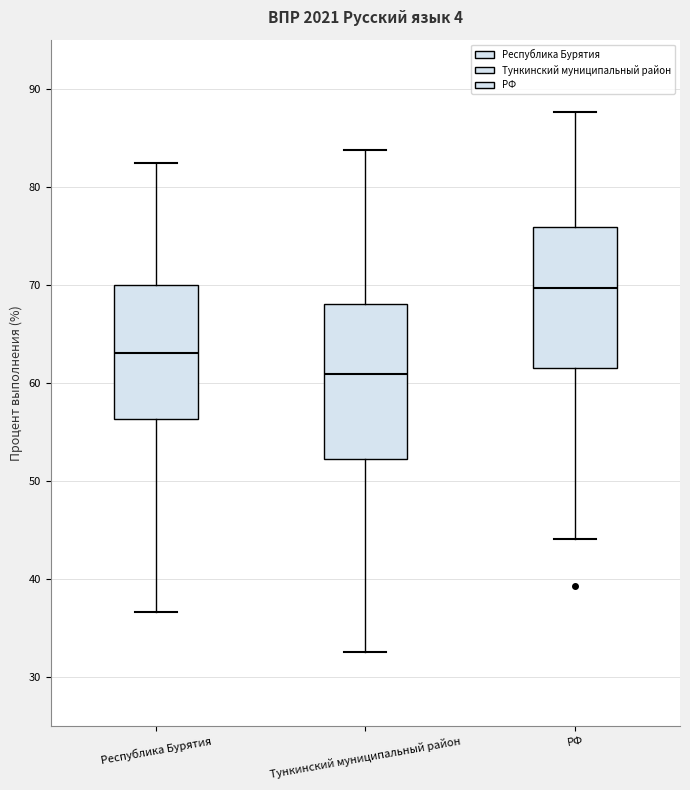

Which box's median line is the lowest?

Тункинский муниципальный район